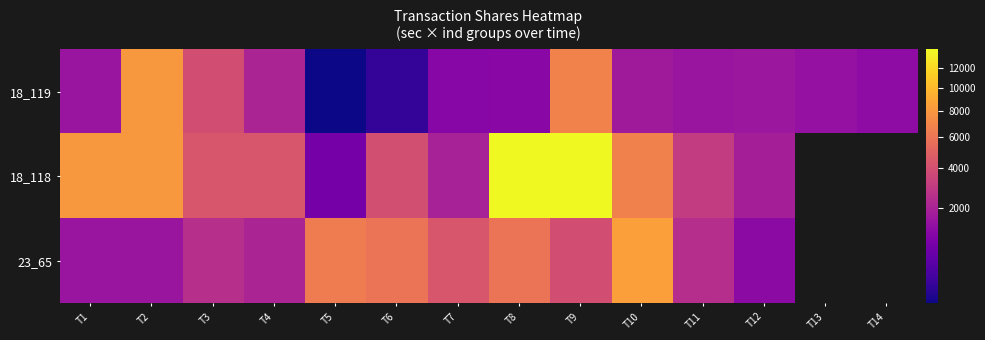

Is it true that 18_118 equals 1711.5 at T3?

False